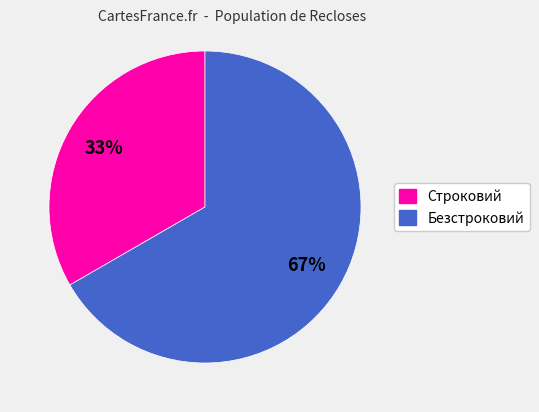

To the nearest percent, what is the average slice percentage?

50%